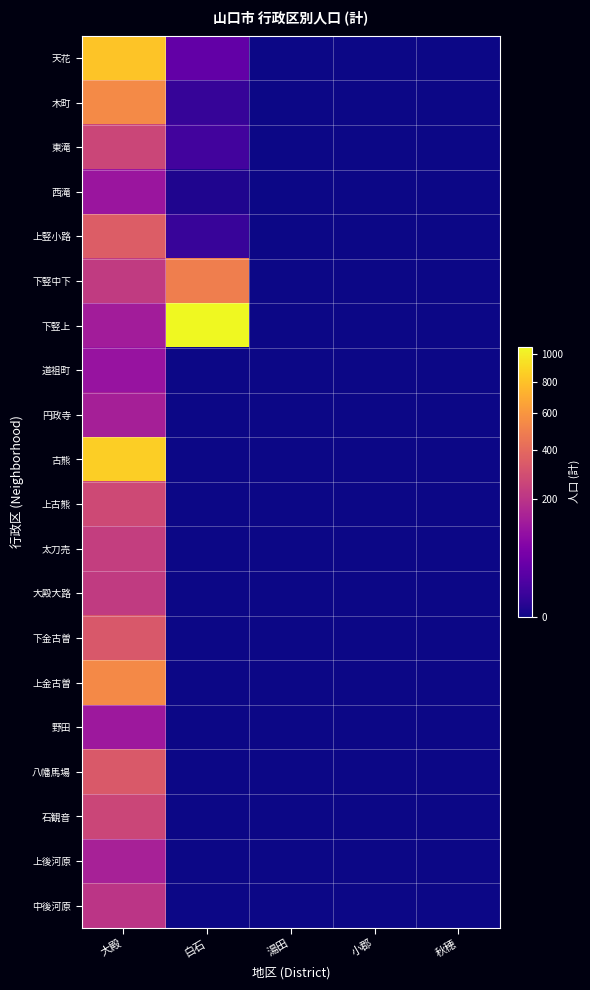

Which series has the largest total across all categories?

下竪上